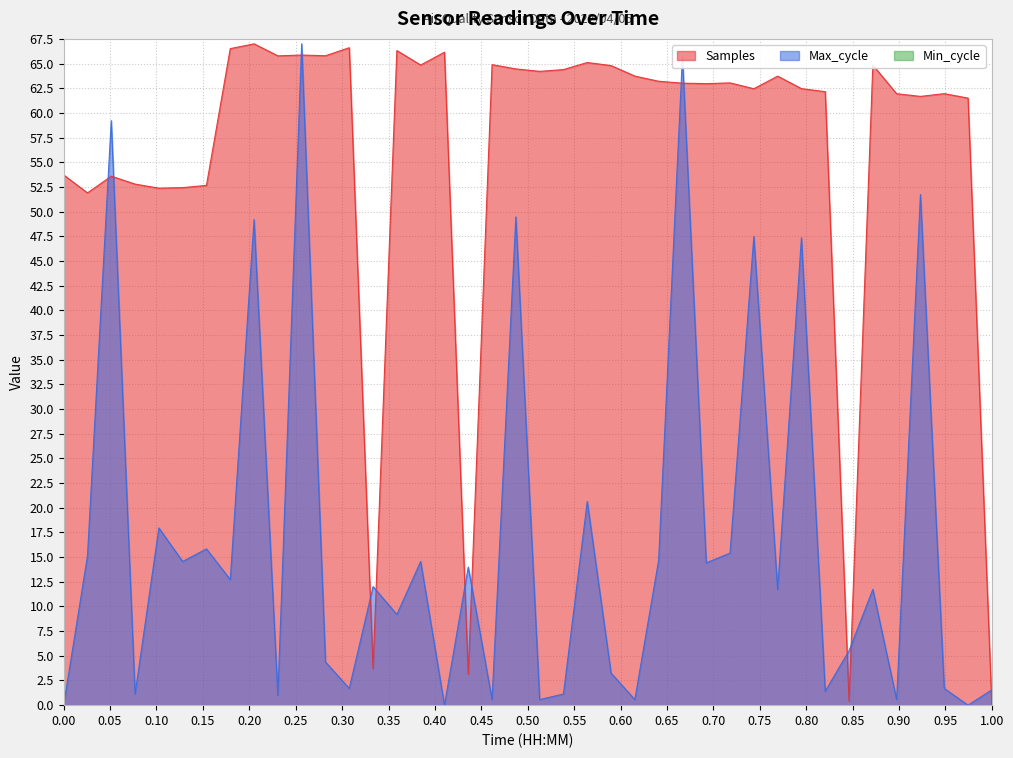

Between 00:08 and 01:02, which is larger?

01:02